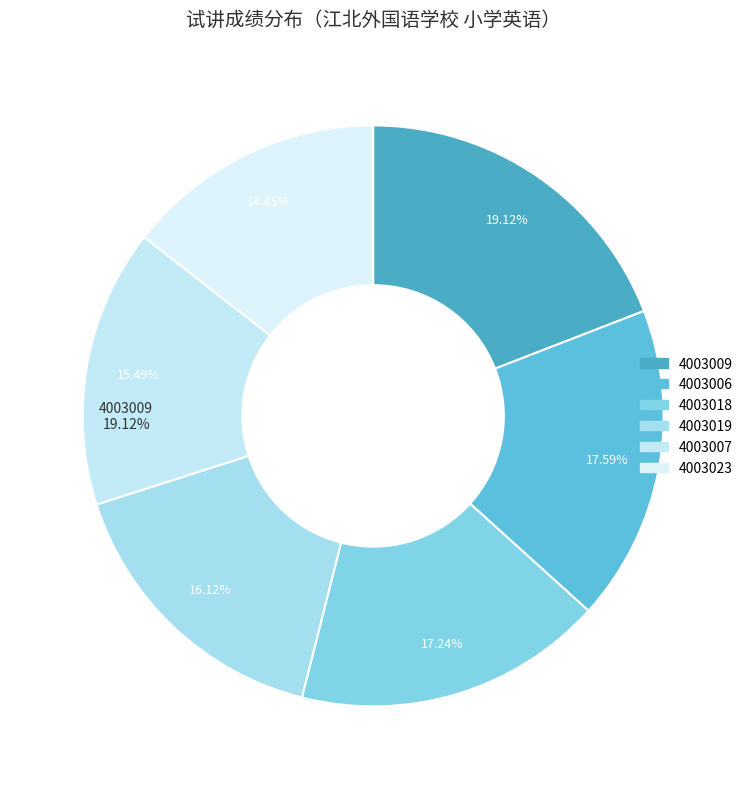

Is it true that 4003006 is 8% of the pie?

False